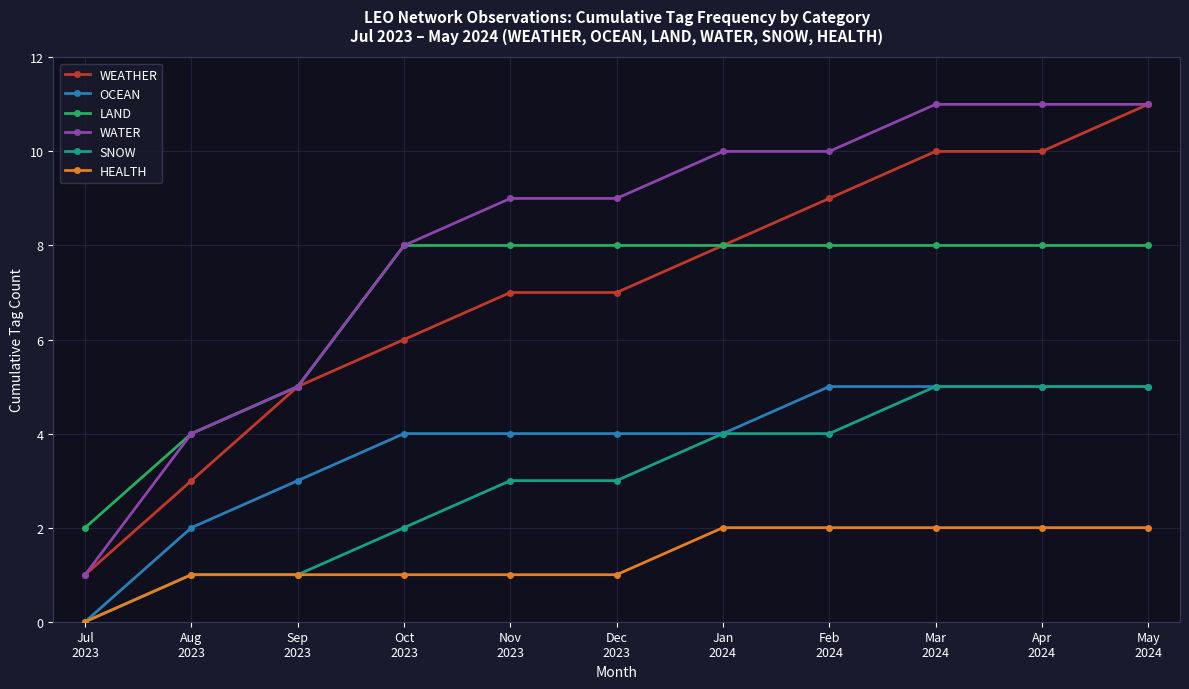

Count the number of categories in the chart.

11